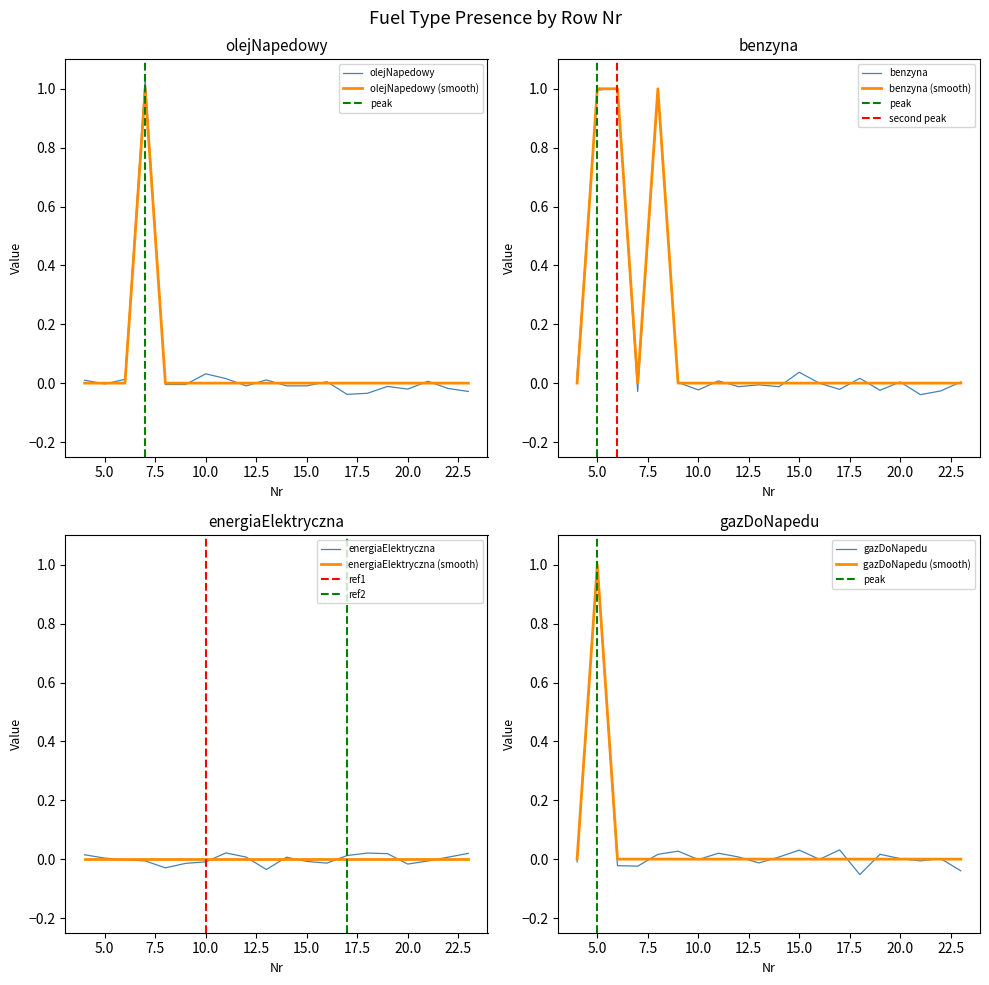

True or false: benzyna (smooth) has a value of 0.6 at 5.0.

False